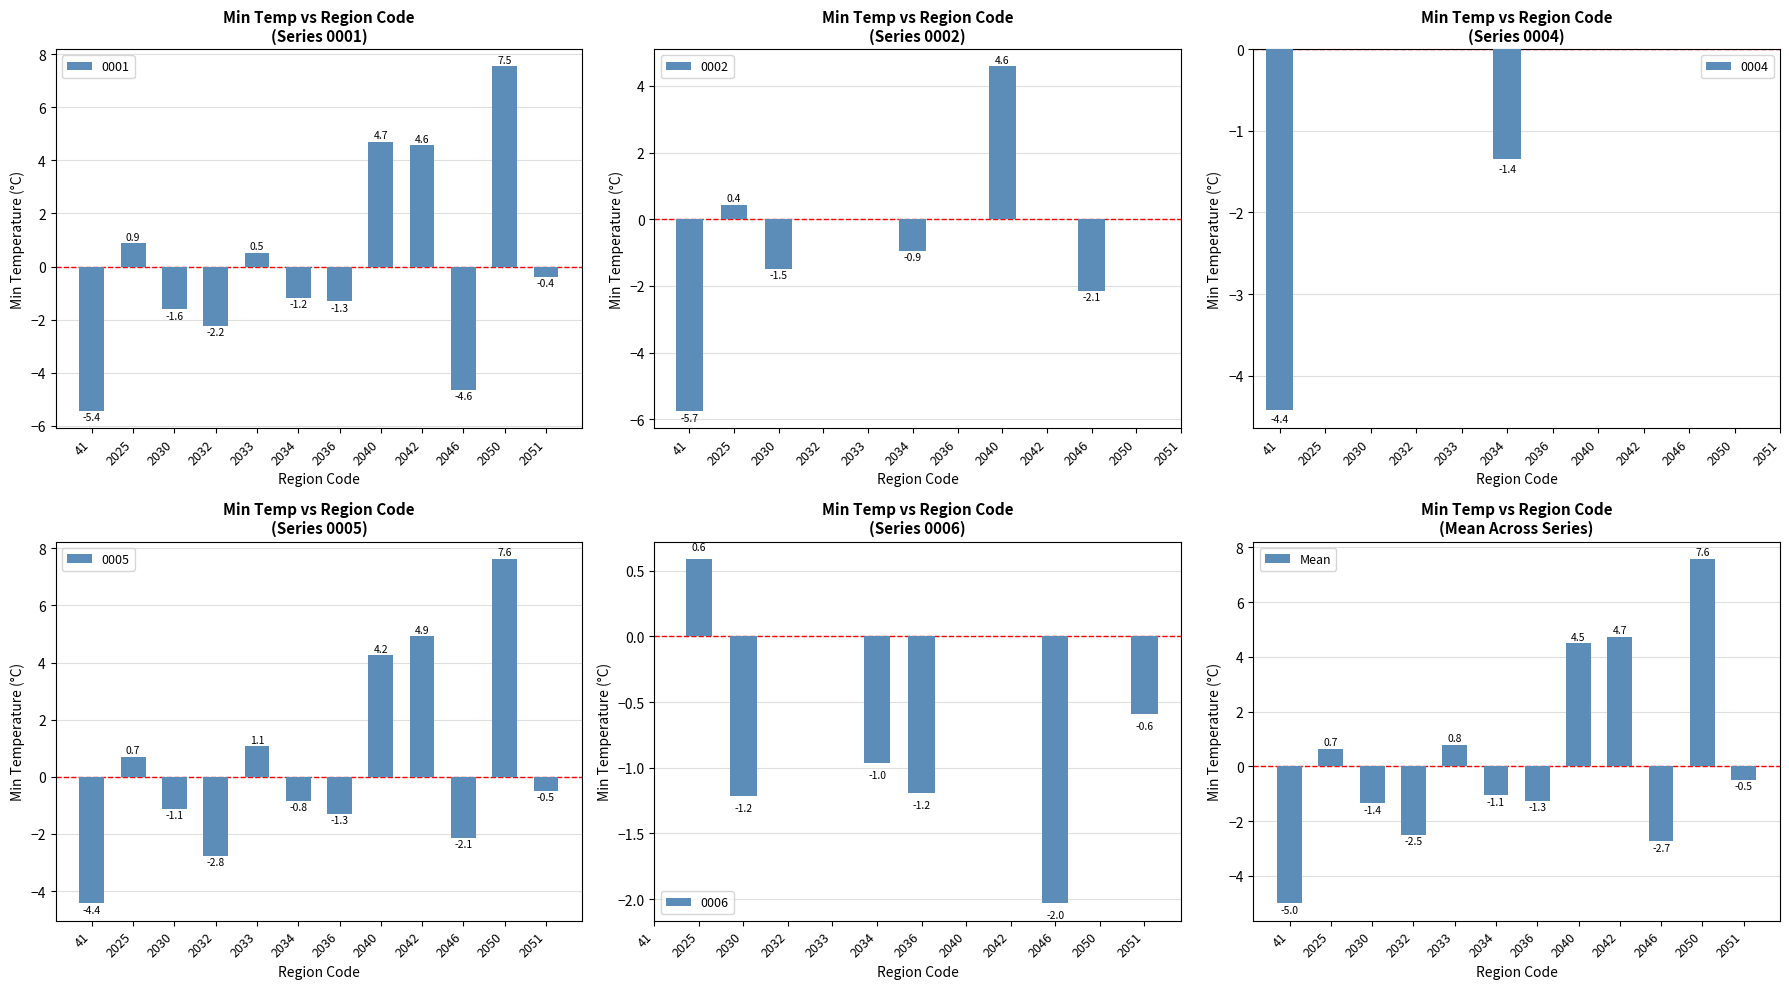

The chart shows a value of -1.3 at 2036. True or false?

True